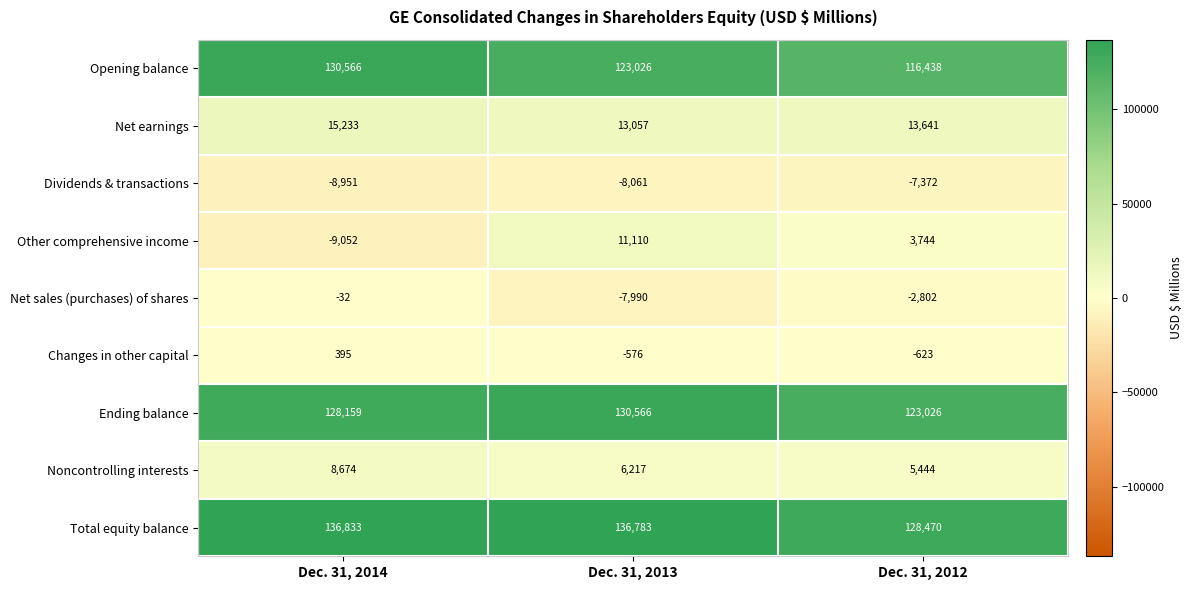

Reading left to right, transcribe all the data shown in this chart.

Opening balance: Dec. 31, 2014=130566	Dec. 31, 2013=123026	Dec. 31, 2012=116438
Net earnings: Dec. 31, 2014=15233	Dec. 31, 2013=13057	Dec. 31, 2012=13641
Dividends & transactions: Dec. 31, 2014=-8951	Dec. 31, 2013=-8061	Dec. 31, 2012=-7372
Other comprehensive income: Dec. 31, 2014=-9052	Dec. 31, 2013=11110	Dec. 31, 2012=3744
Net sales (purchases) of shares: Dec. 31, 2014=-32	Dec. 31, 2013=-7990	Dec. 31, 2012=-2802
Changes in other capital: Dec. 31, 2014=395	Dec. 31, 2013=-576	Dec. 31, 2012=-623
Ending balance: Dec. 31, 2014=128159	Dec. 31, 2013=130566	Dec. 31, 2012=123026
Noncontrolling interests: Dec. 31, 2014=8674	Dec. 31, 2013=6217	Dec. 31, 2012=5444
Total equity balance: Dec. 31, 2014=136833	Dec. 31, 2013=136783	Dec. 31, 2012=128470